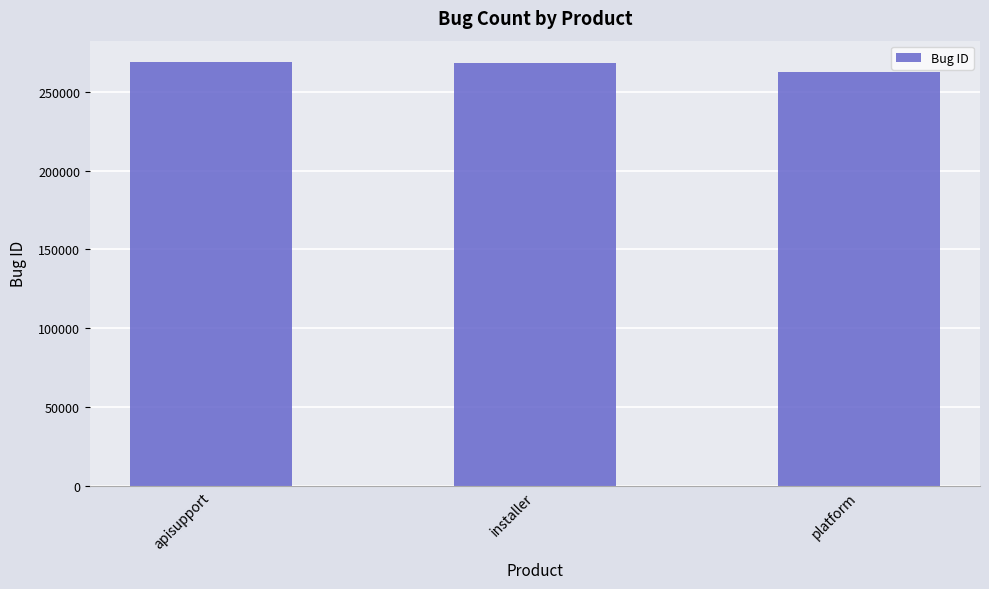

The value at platform is 262883. True or false?

True